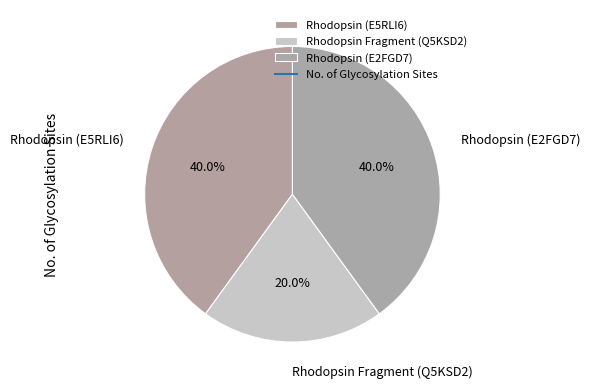

To the nearest percent, what is the combined percentage of Rhodopsin (E2FGD7) and Rhodopsin (E5RLI6)?

80%